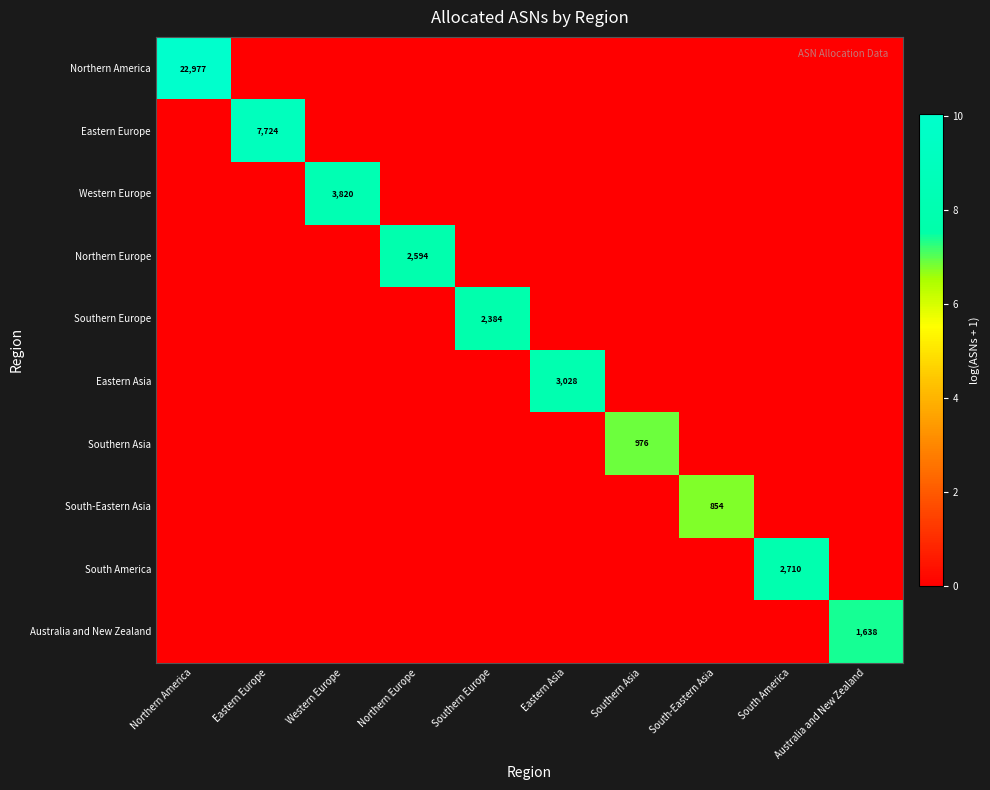

The value of Eastern Asia at Eastern Asia is 4026. True or false?

False